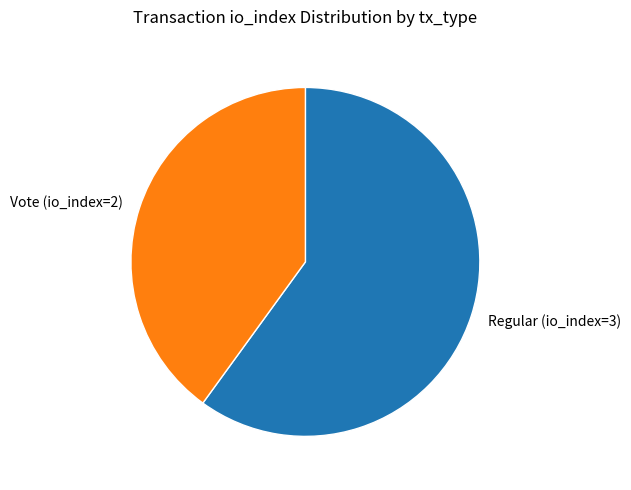

Is the sum of Regular (io_index=3) and Vote (io_index=2) greater than half?

Yes